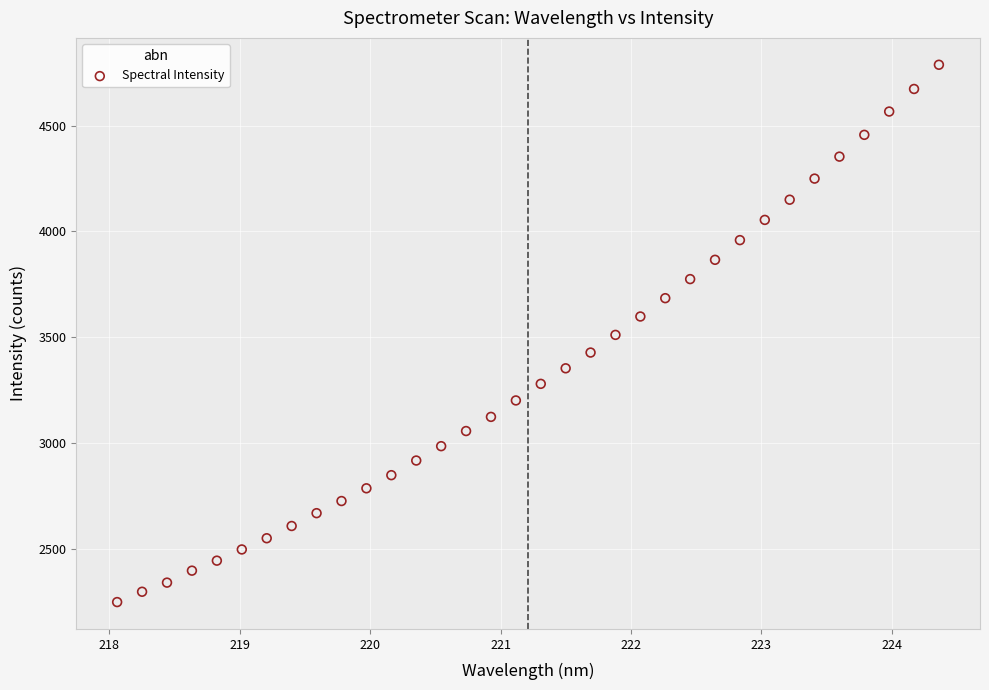

What is the range of Y values (max minus min)?

2538.9